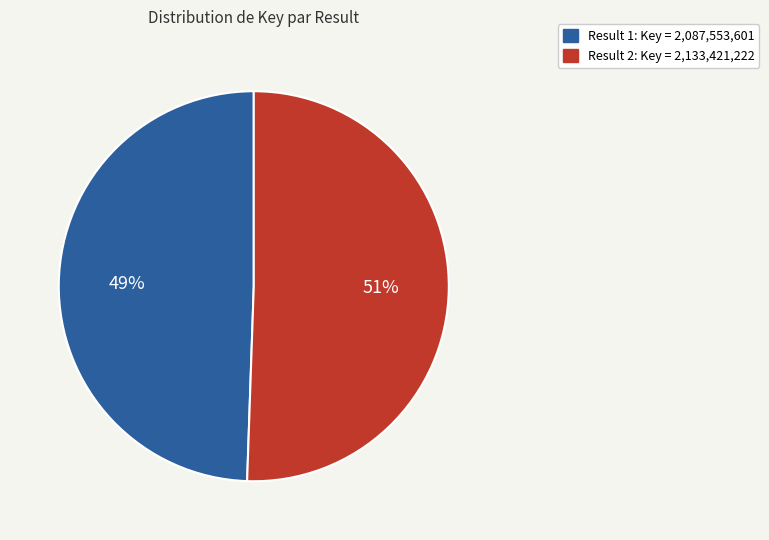

To the nearest percent, what is the average slice percentage?

50%